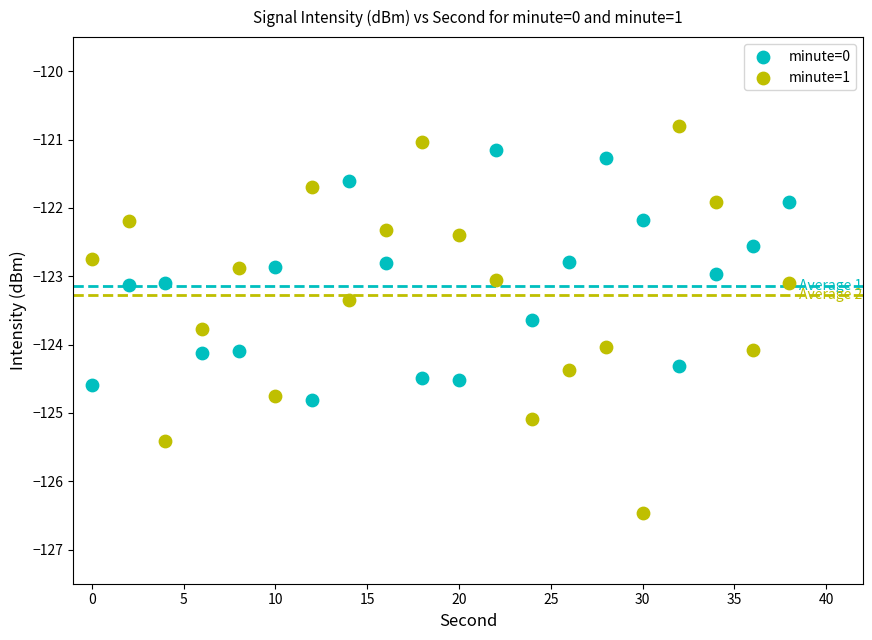

Across all data points, what is the range of Y values (max minus min)?

5.7